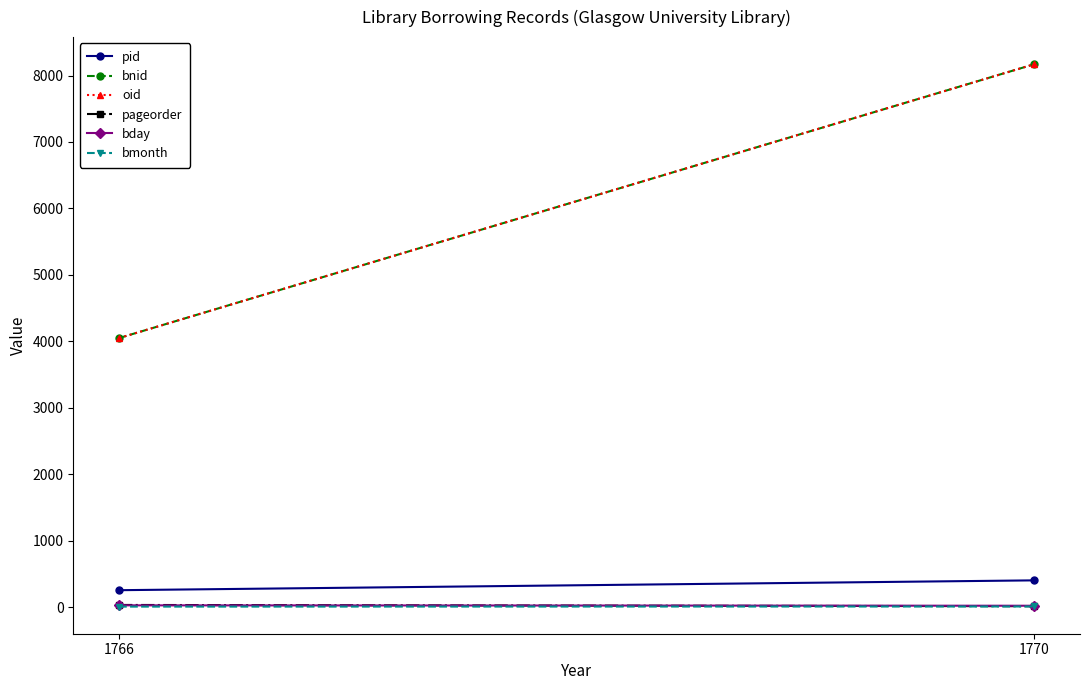

The value of bday at 1766 is 40. True or false?

False